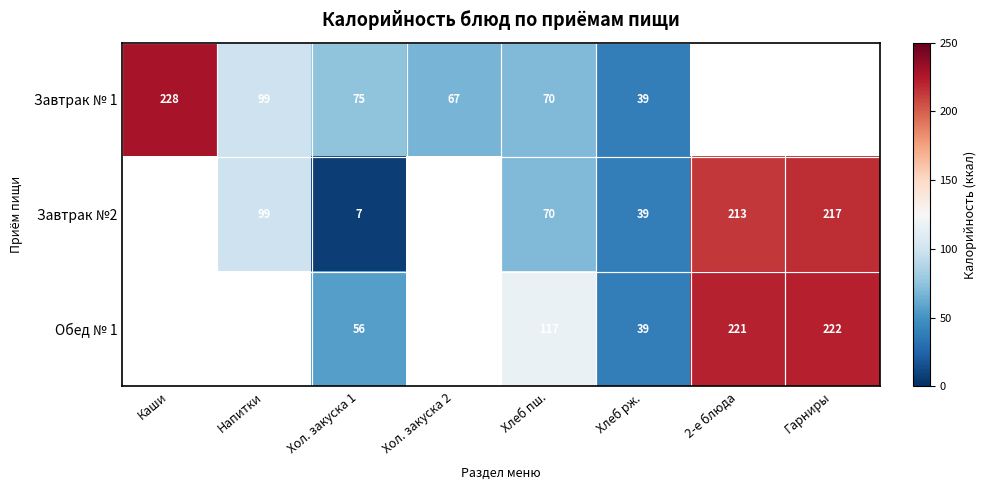

What is the sum of the Обед № 1 values at Хлеб рж. and 2-е блюда?

260